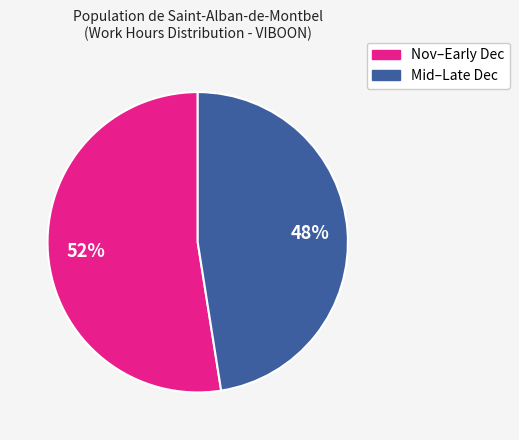

How many segments does this pie chart have?

2